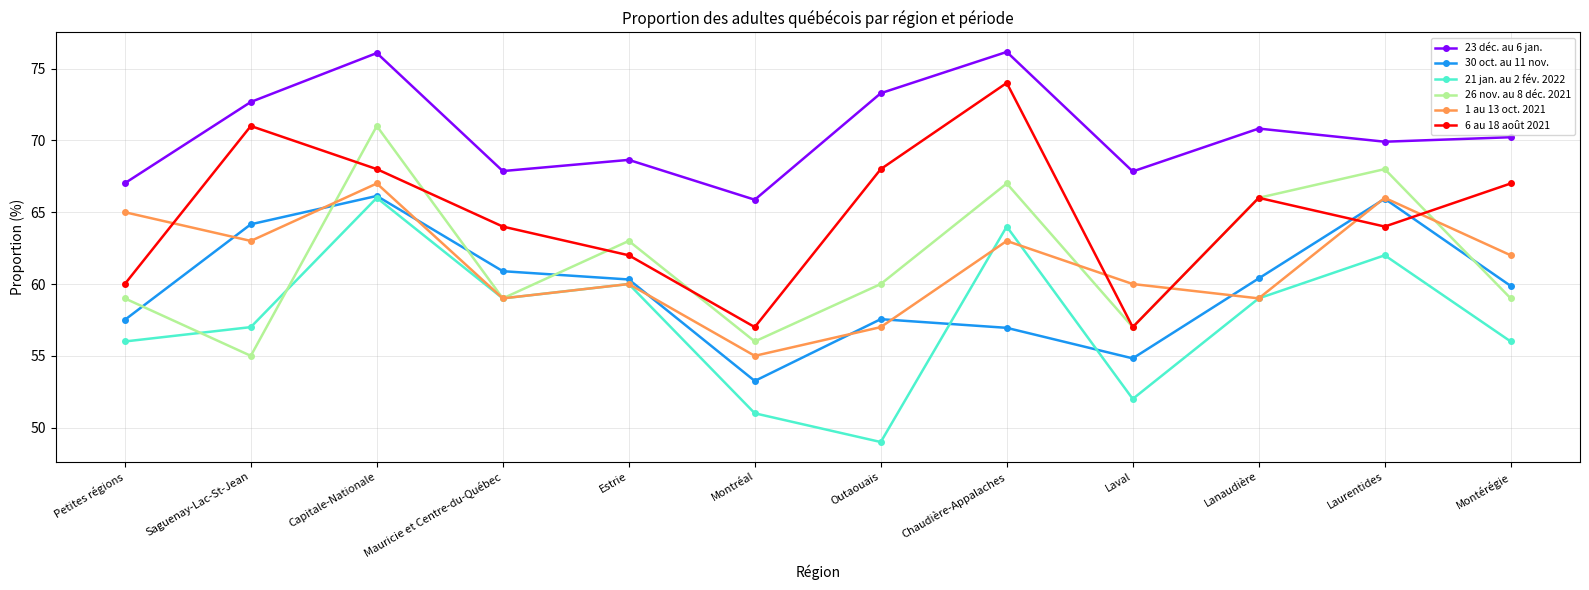

At which category is the sum across all series the highest?

Capitale-Nationale